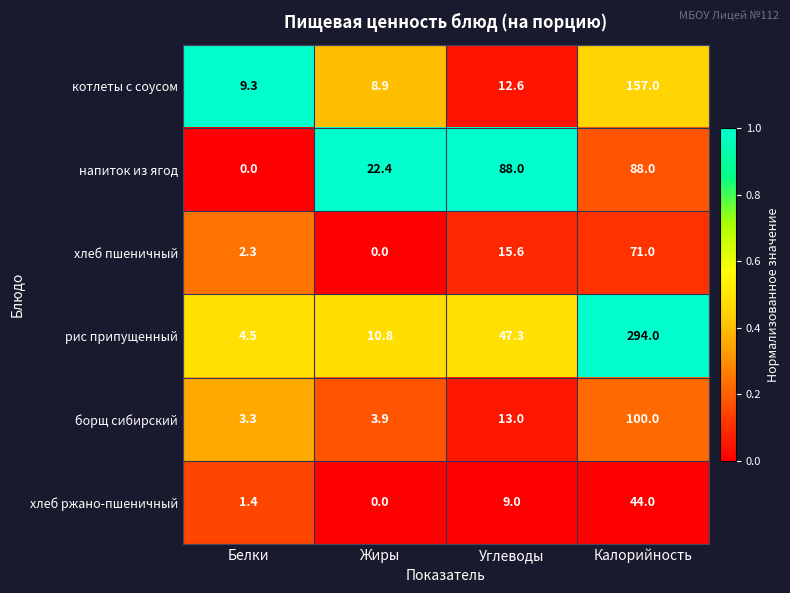

How many categories are shown in the chart?

4